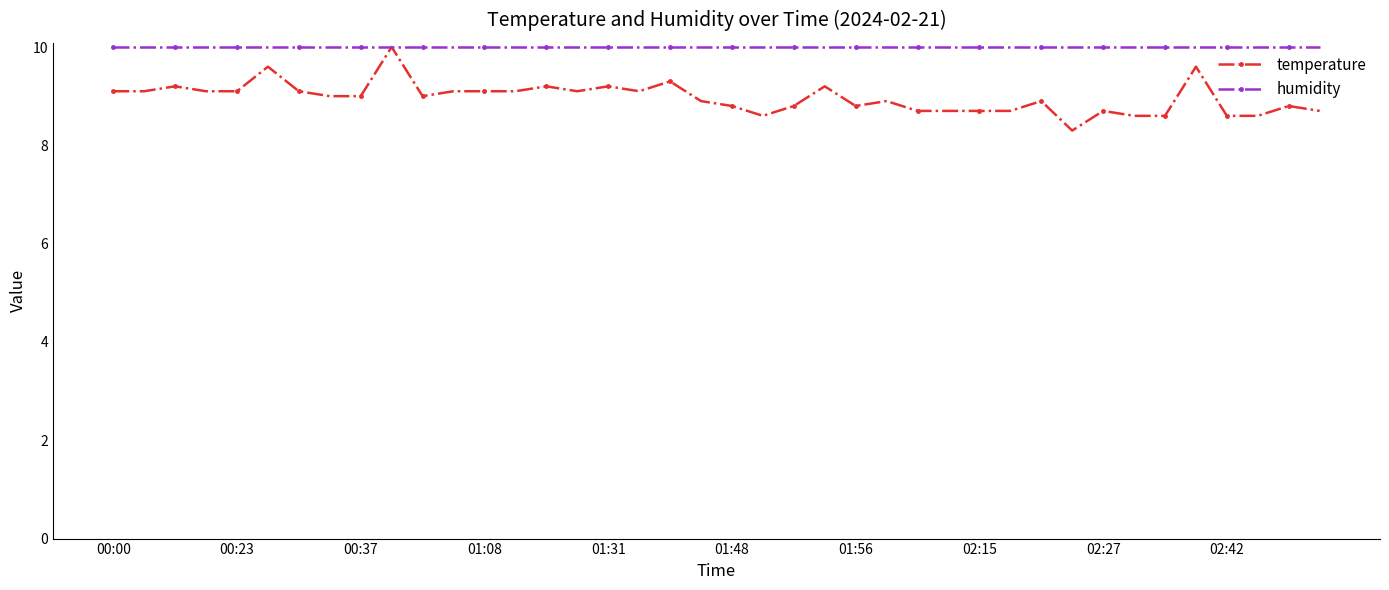

Which series has the largest range (max minus min)?

temperature